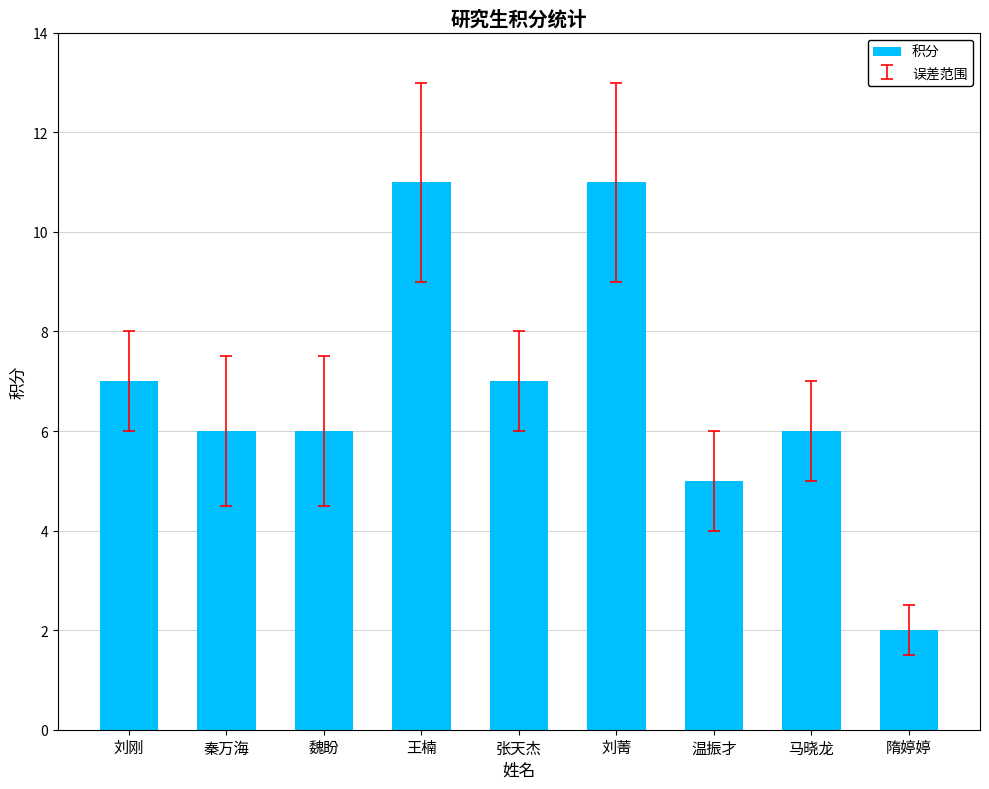

What is the change in value from 张天杰 to 温振才?

-2